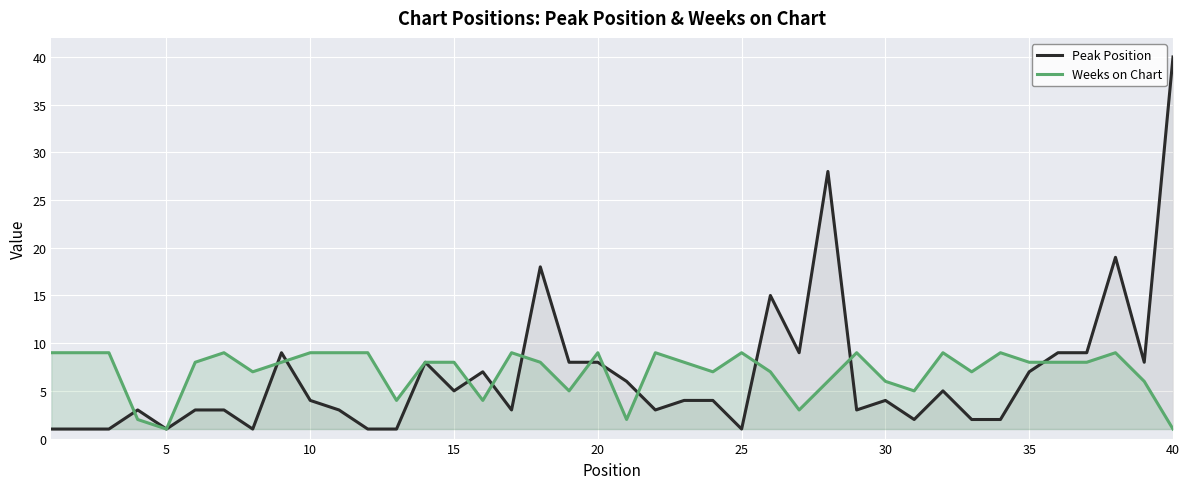

At which category is the sum across all series the highest?

40